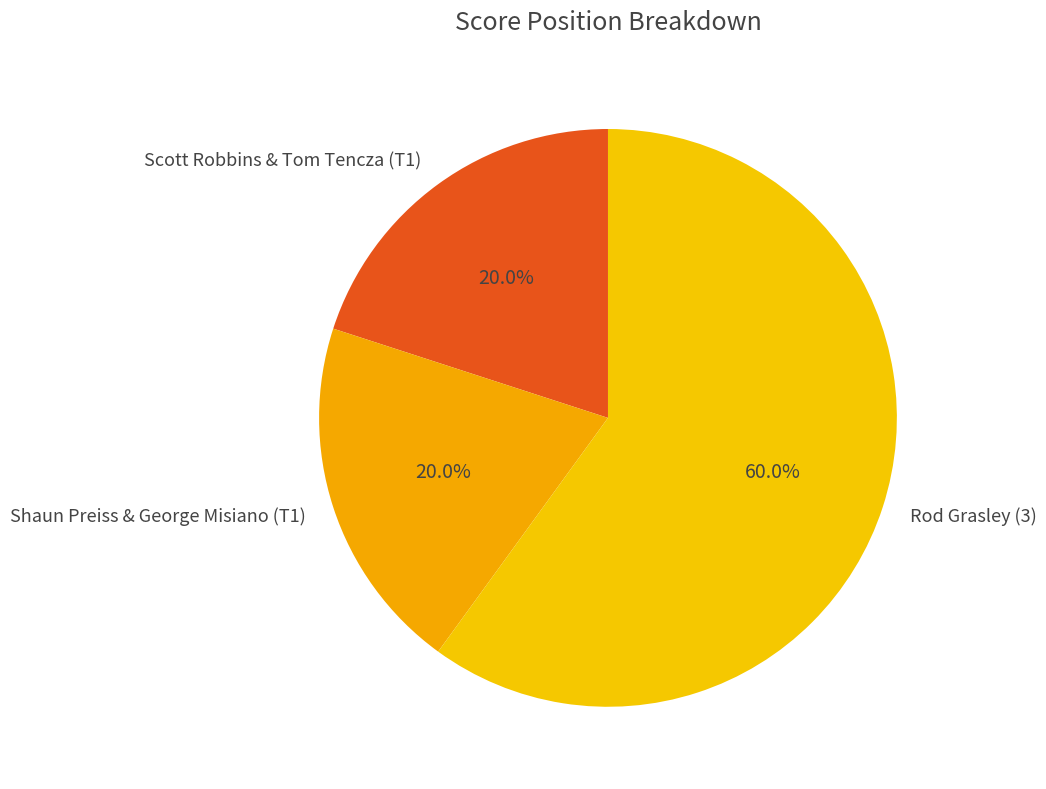

Approximately how many times larger is the value at Scott Robbins & Tom Tencza (T1) compared to Shaun Preiss & George Misiano (T1)?

1.0